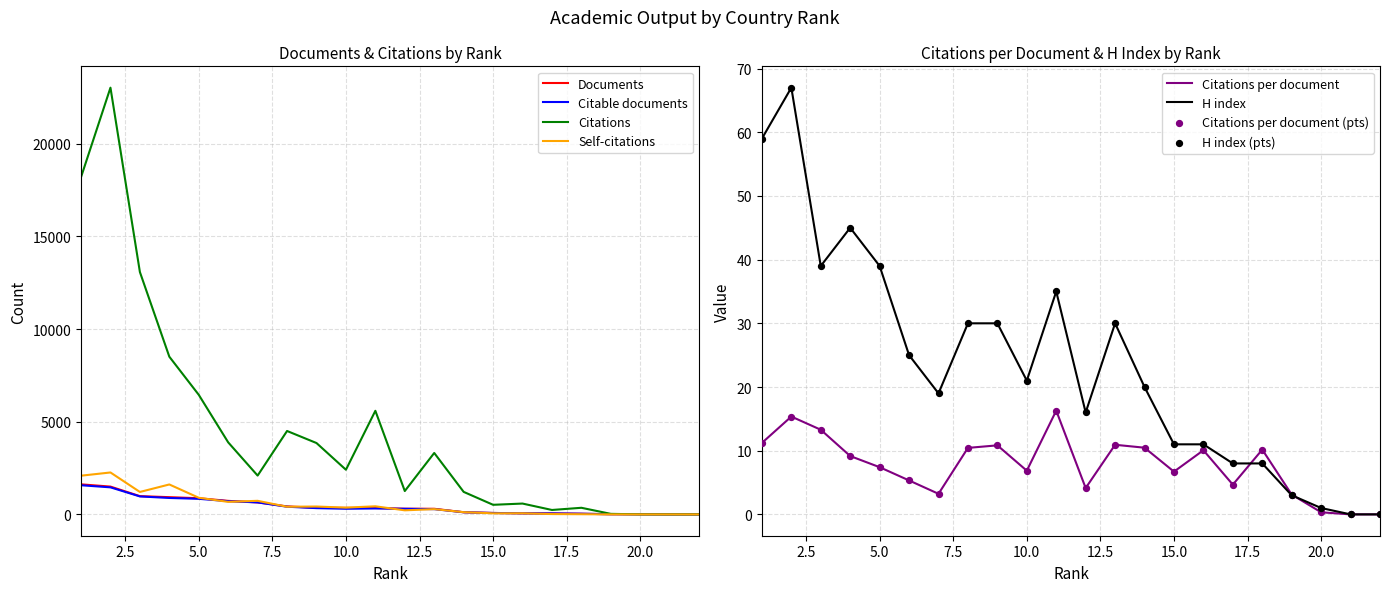

At how many categories does at least one series exceed 21468?

1